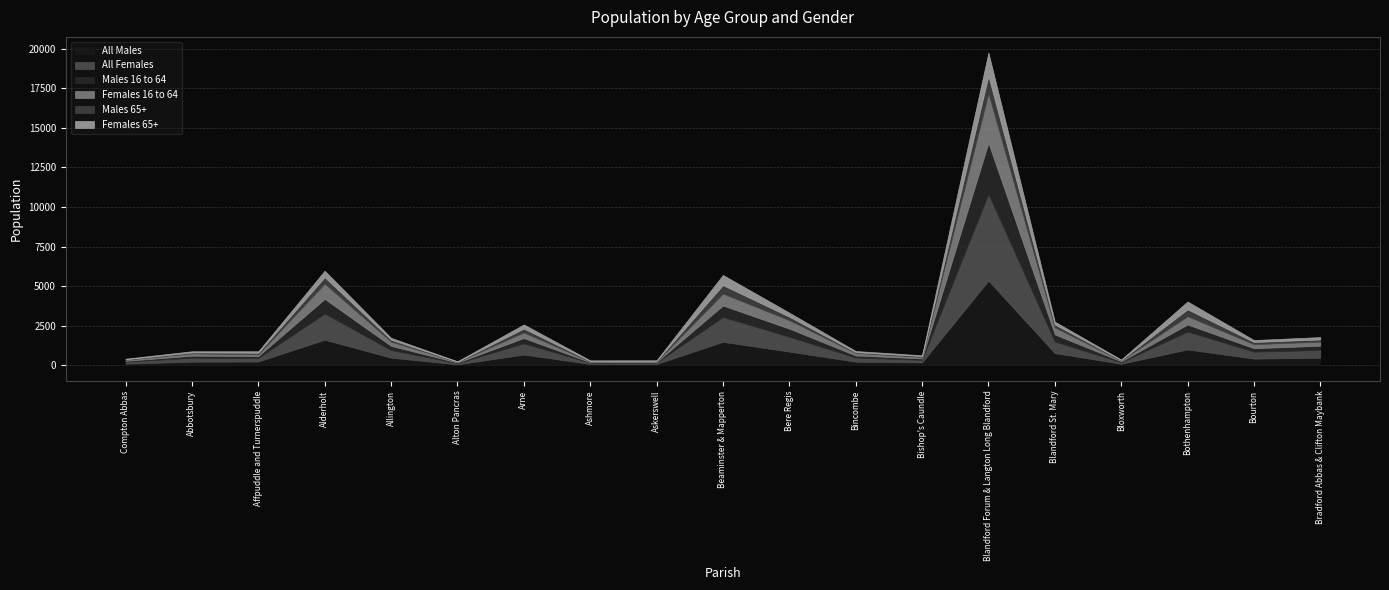

What are all the series names shown in the legend?

All Males, All Females, Males 16 to 64, Females 16 to 64, Males 65+, Females 65+